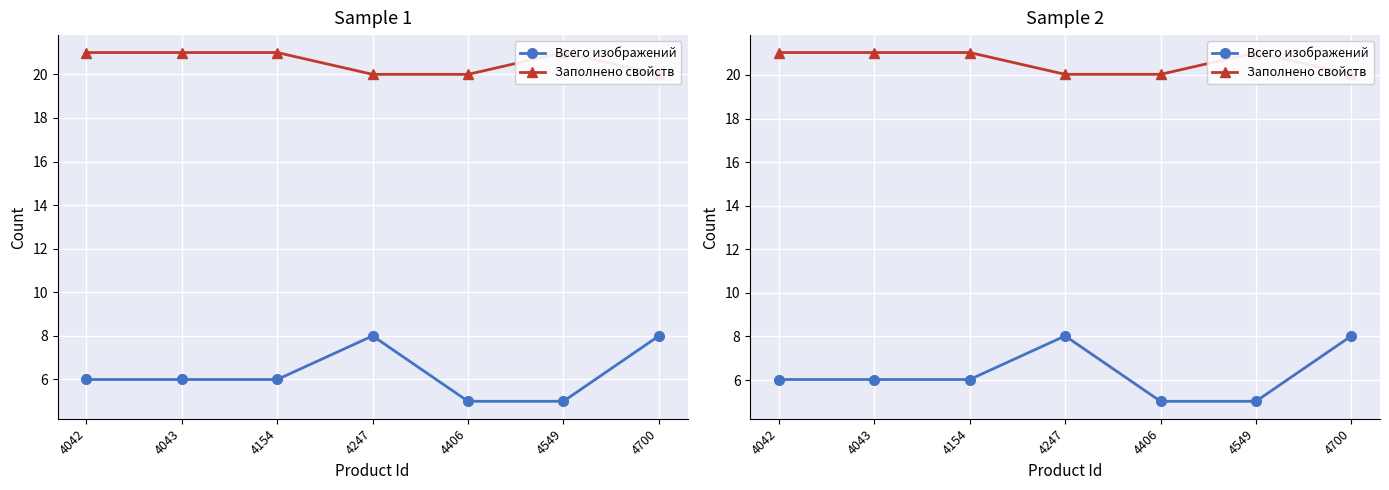

Rank the categories by Всего изображений value from lowest to highest.

4406, 4549, 4042, 4043, 4154, 4247, 4700